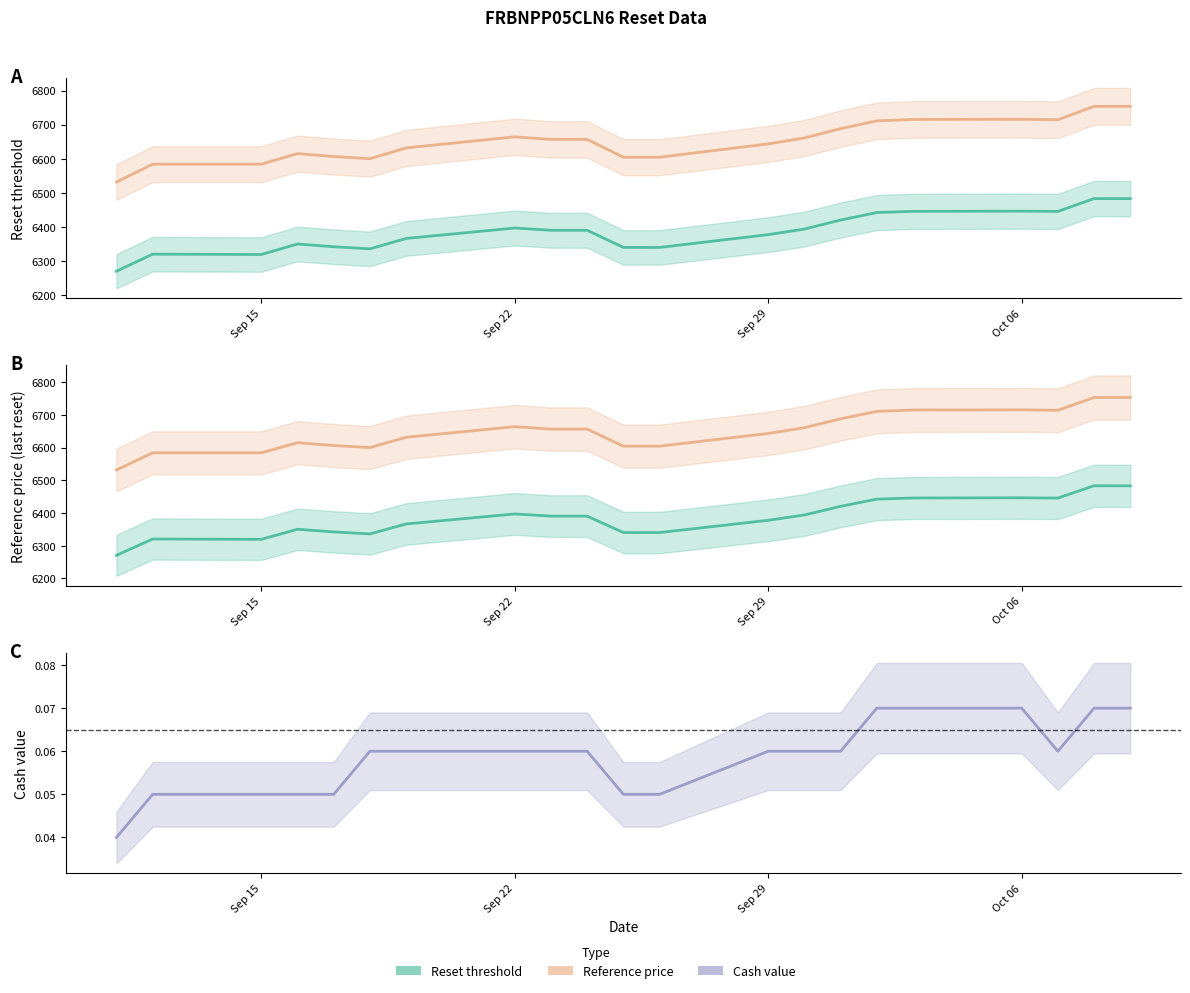

Which label corresponds to the smallest value in the chart?

2025-09-11